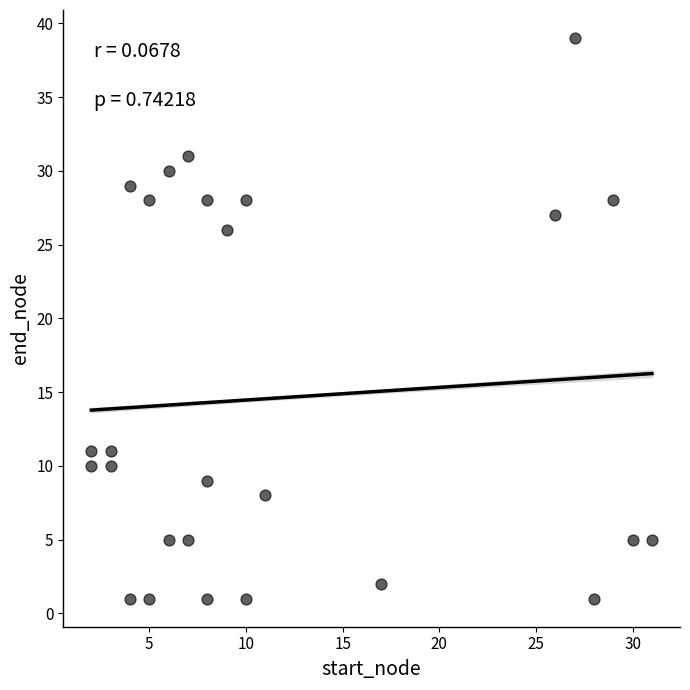

What is the range of X values (max minus min)?

29